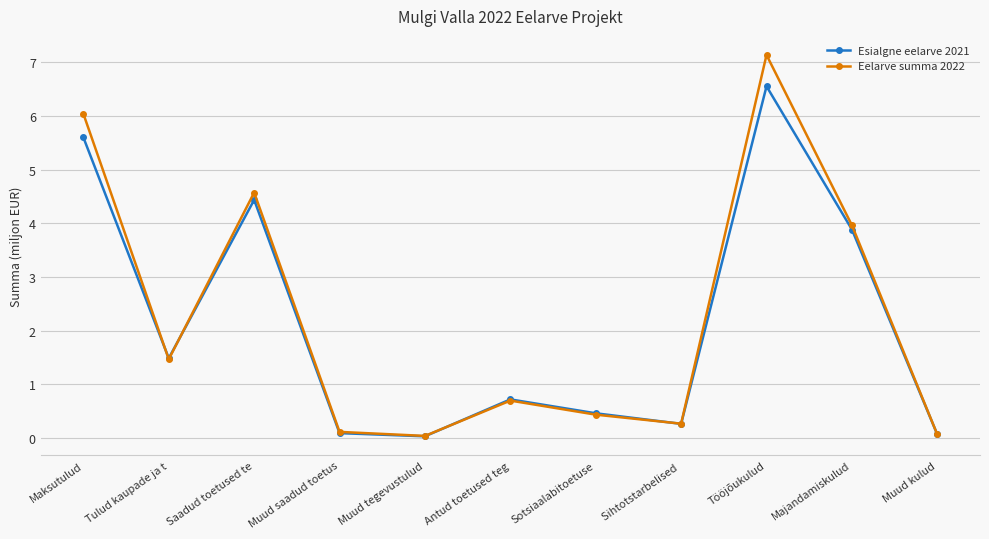

Where is Esialgne eelarve 2021 nearest to the value 3?

Majandamiskulud